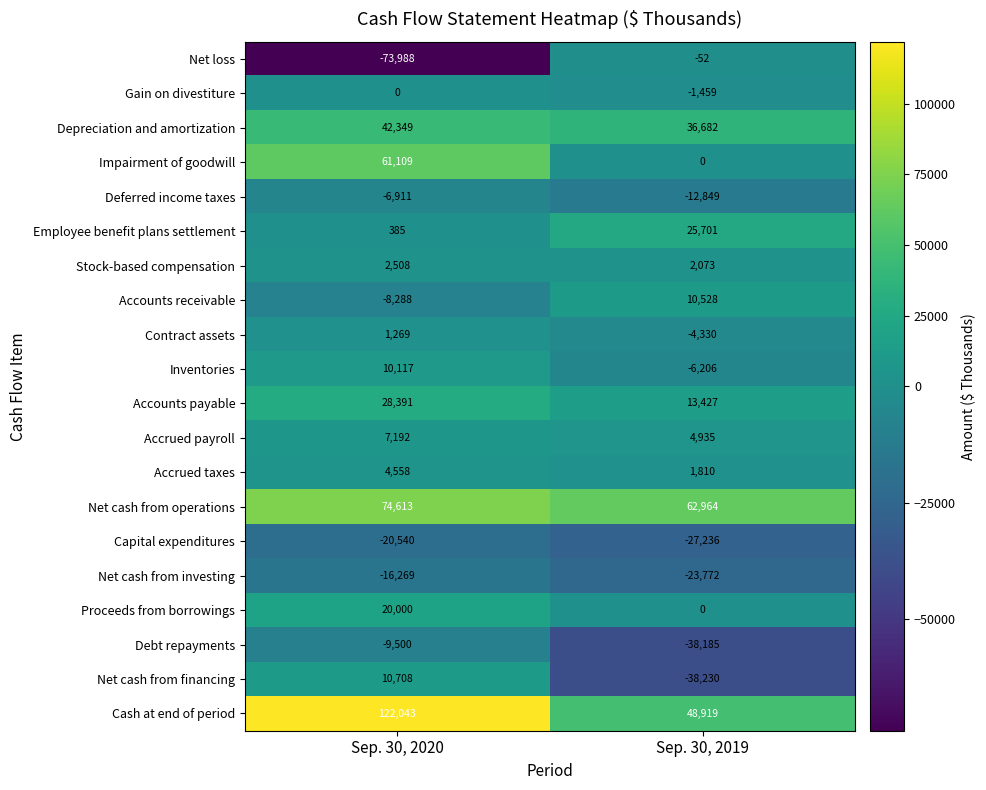

What is the difference between the maximum and minimum values in the Stock-based compensation series?

435